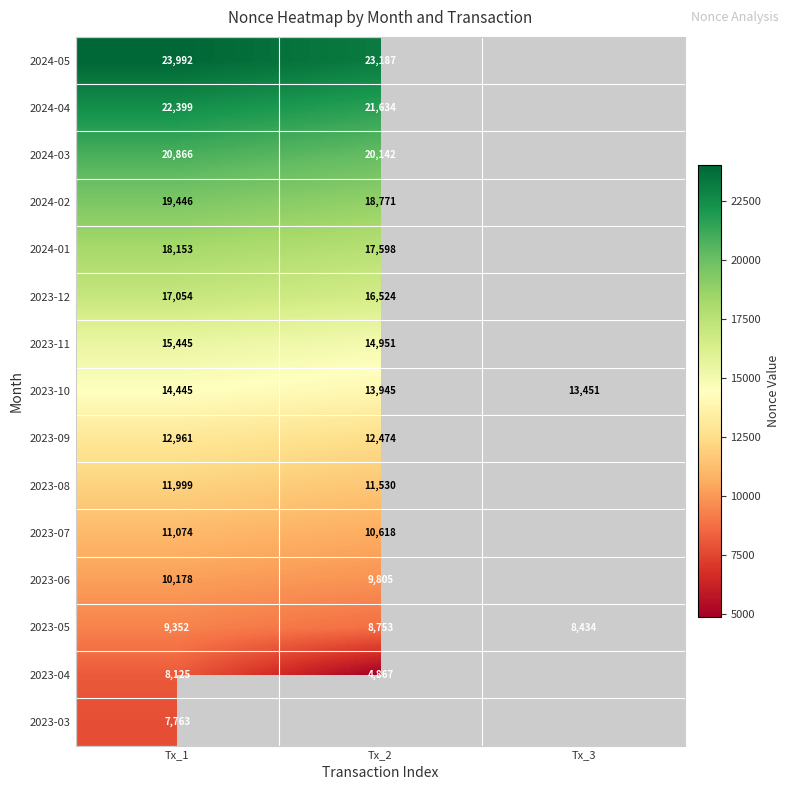

Count the 2023-05 values in the range 8434 to 9352.

3